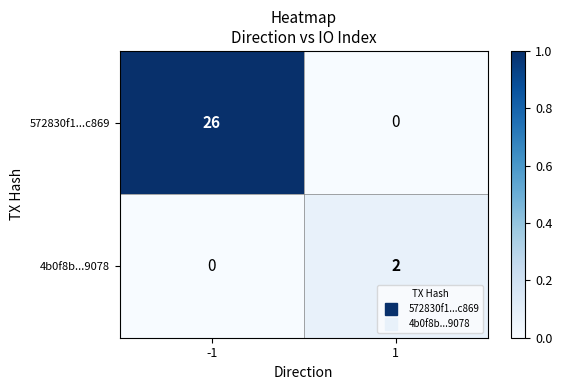

Which series has the largest total across all categories?

572830f1...c869